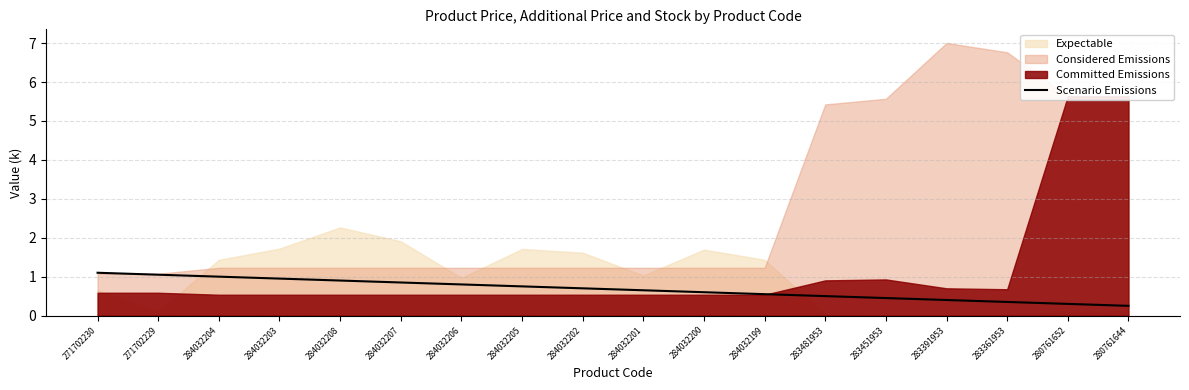

What is the smallest value displayed?

0.2